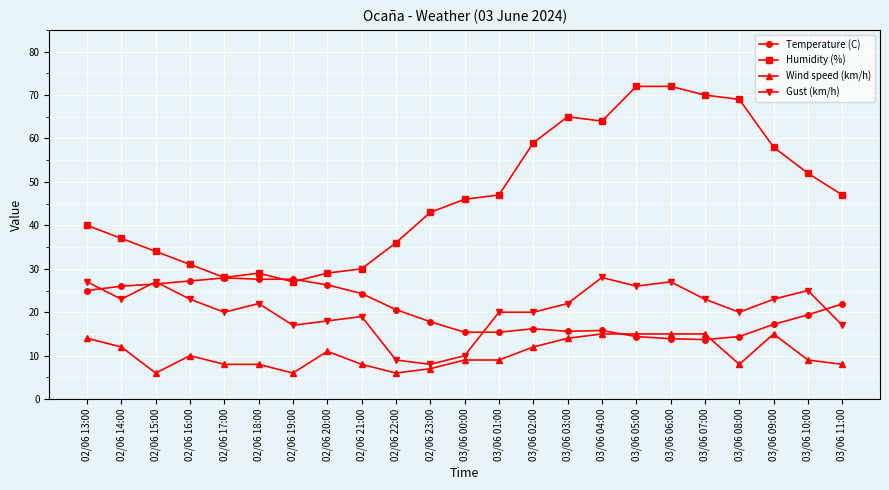

How many series are shown in this chart?

4